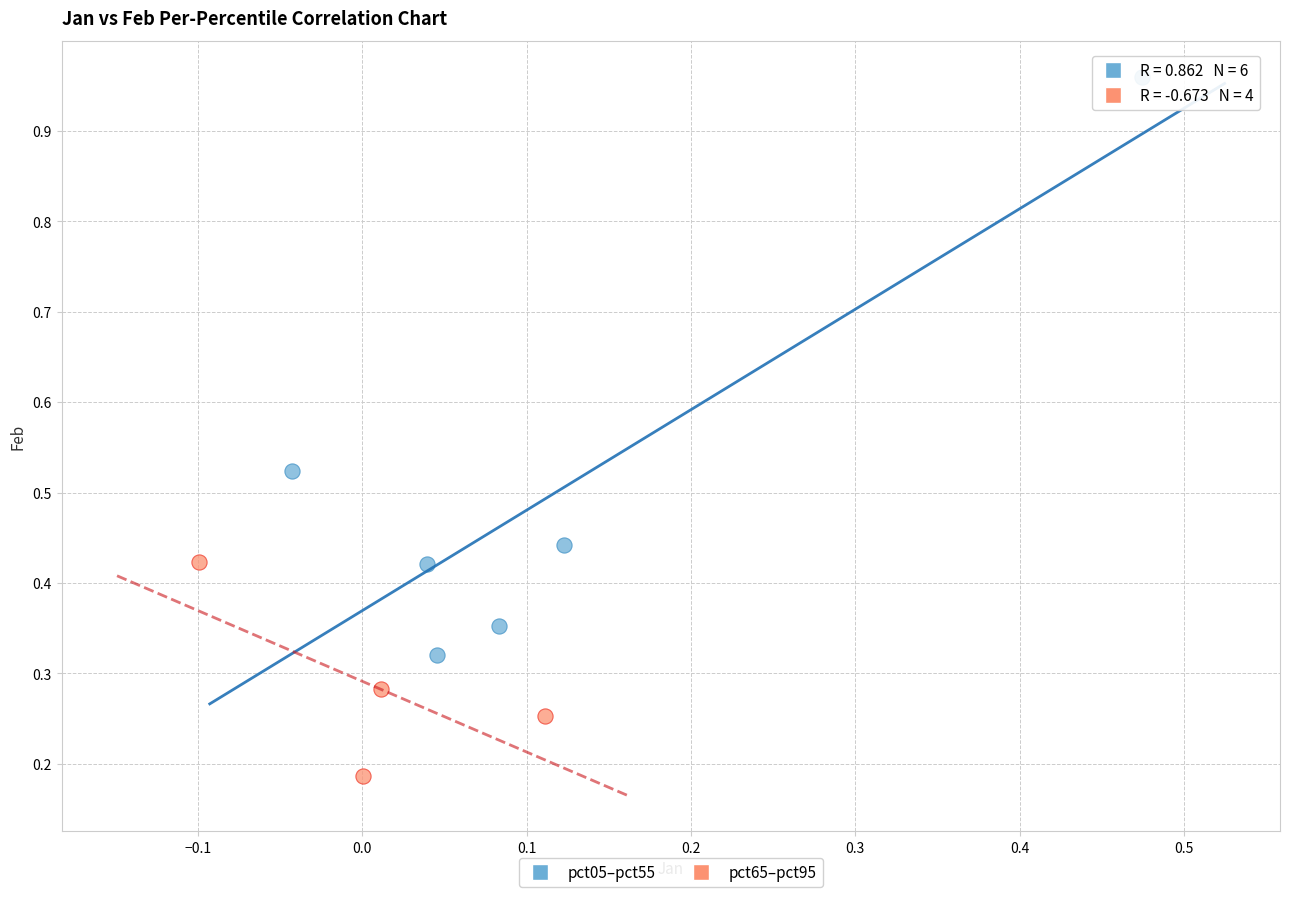

Which series has the largest Y range (max minus min)?

pct05–pct55